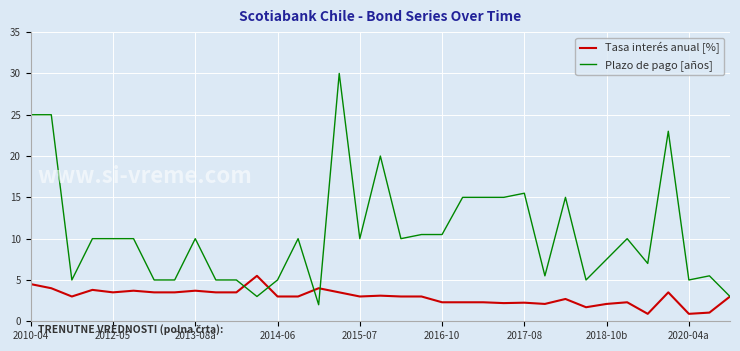

What is the minimum value shown in the chart?

0.9